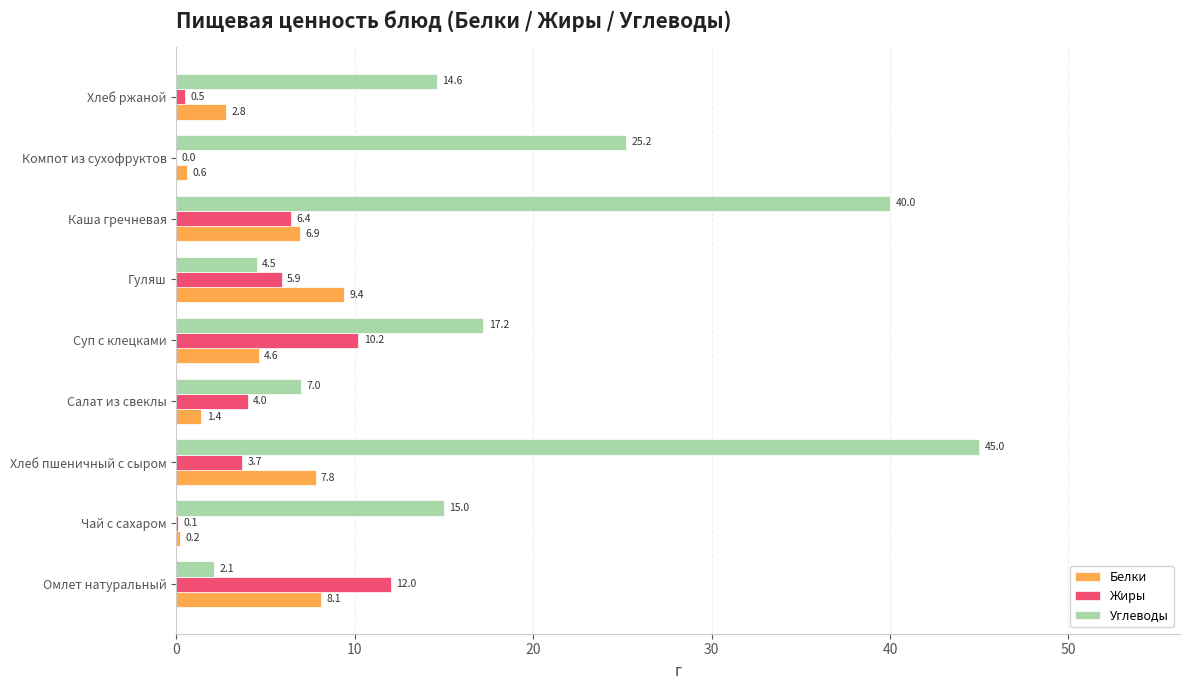

What is the sum of all Жиры values?

42.8